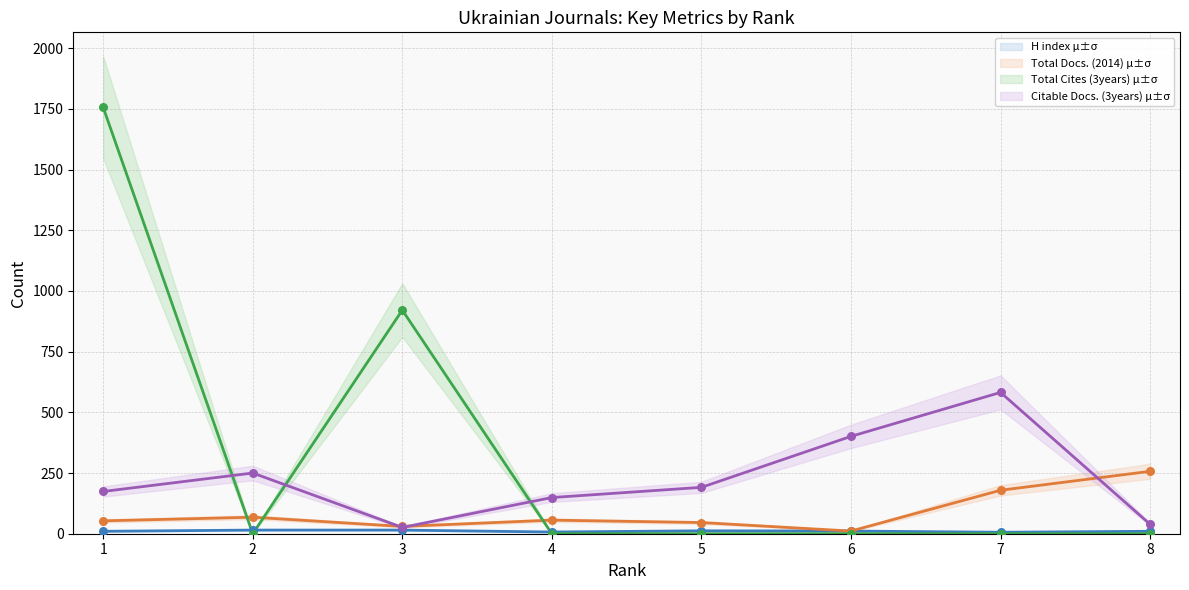

At which category is the sum across all series the highest?

1